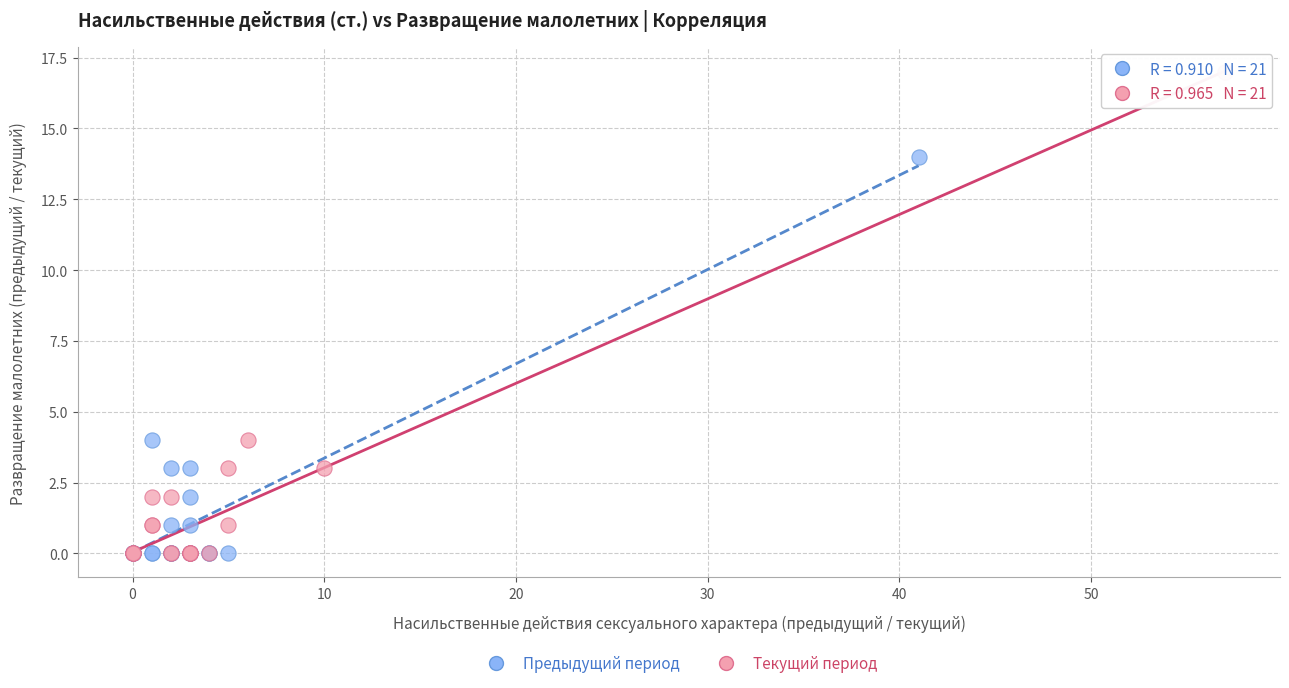

Which series reaches the maximum Y coordinate?

Текущий период